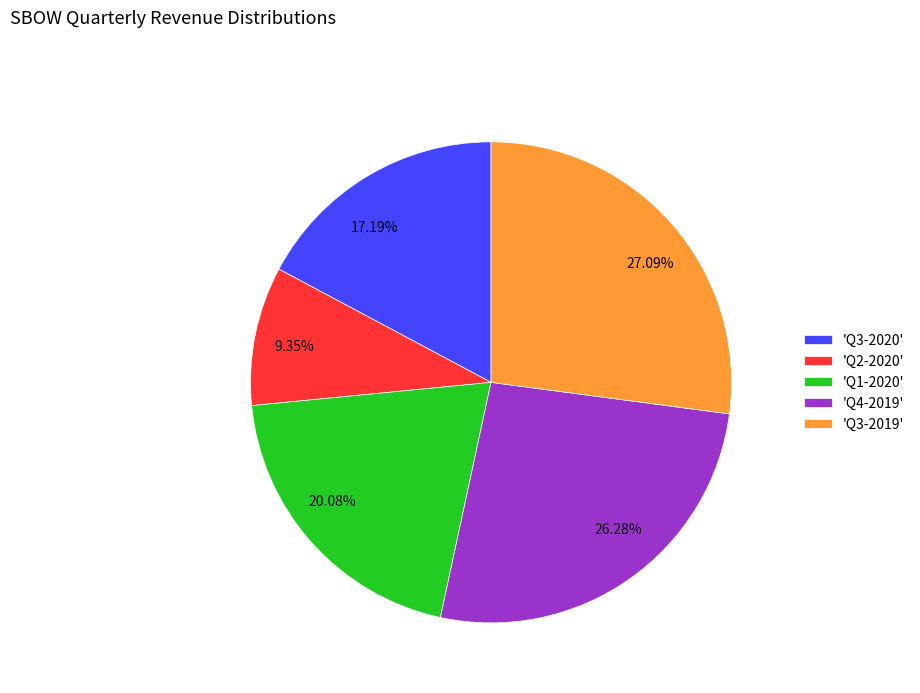

How many segments does this pie chart have?

5